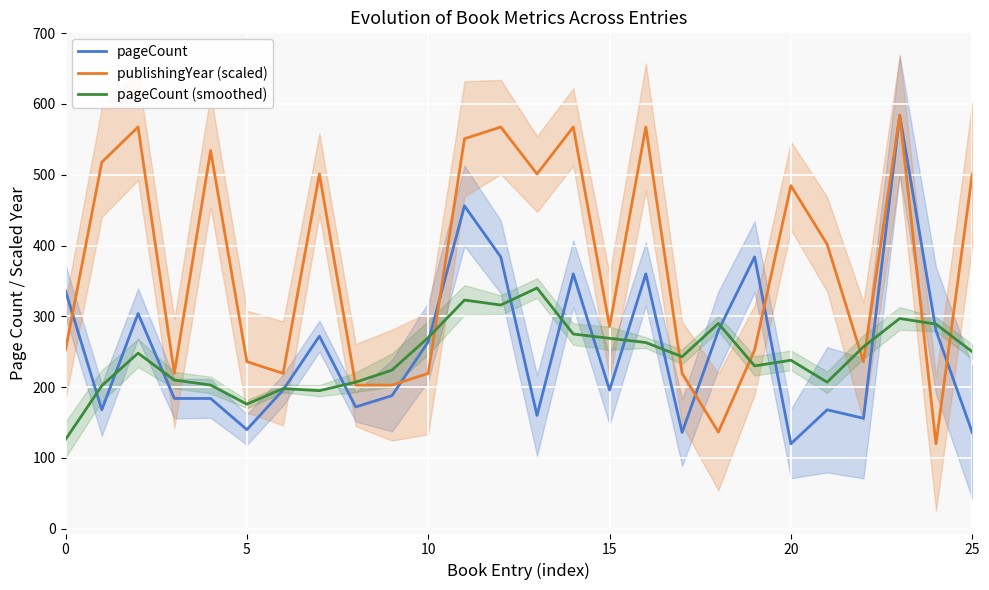

What is the difference between the publishingYear (scaled) values at 9 and 7?

298.3